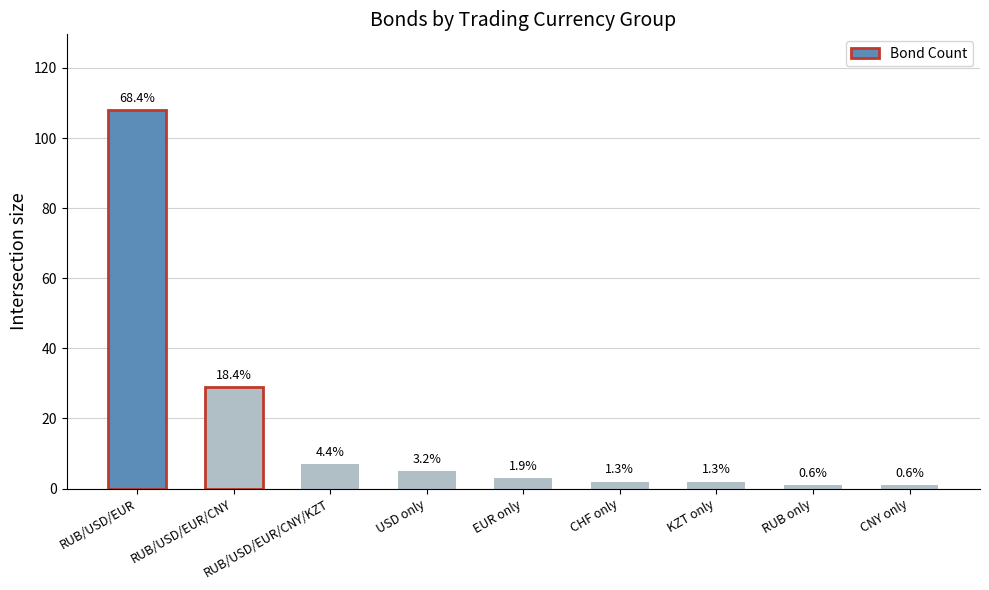

The value at CHF only is 2. True or false?

True